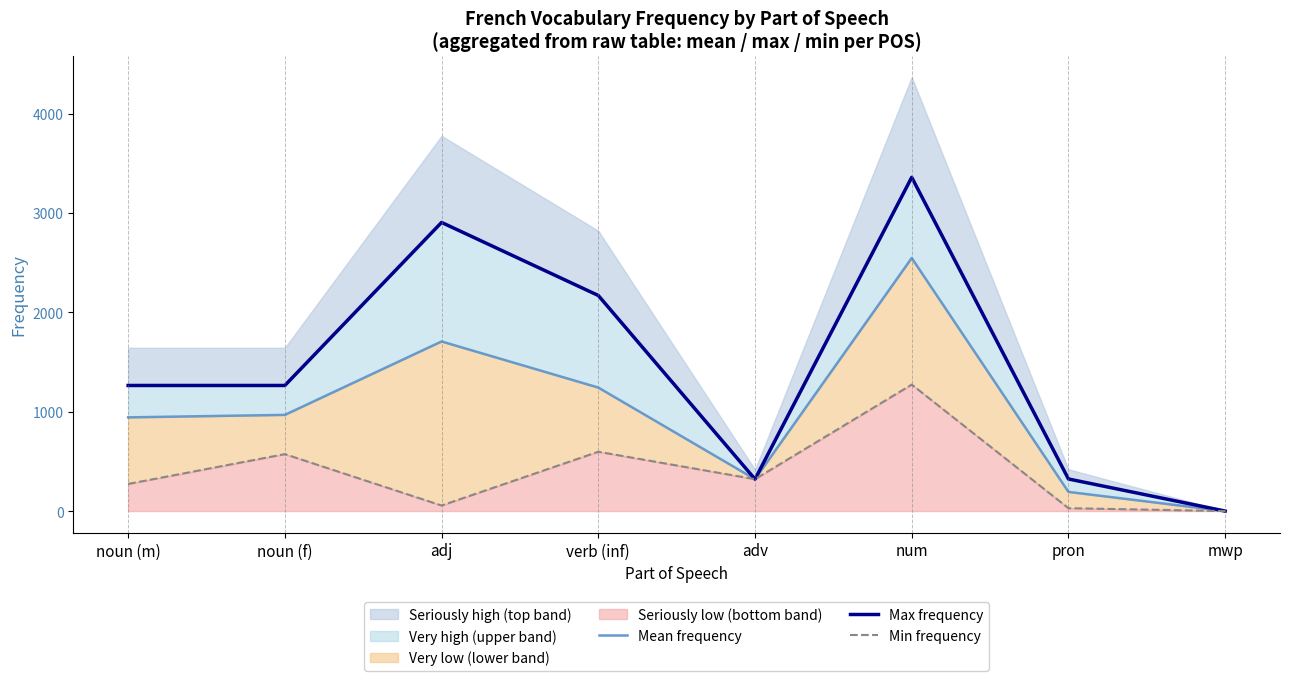

Reading left to right, extract all data points from this chart.

Mean frequency: 943	968	1707	1243	321	2547	193	0
Max frequency: 1264	1264	2905	2170	321	3359	323	0
Min frequency: 273	573	56	597	321	1273	29	0